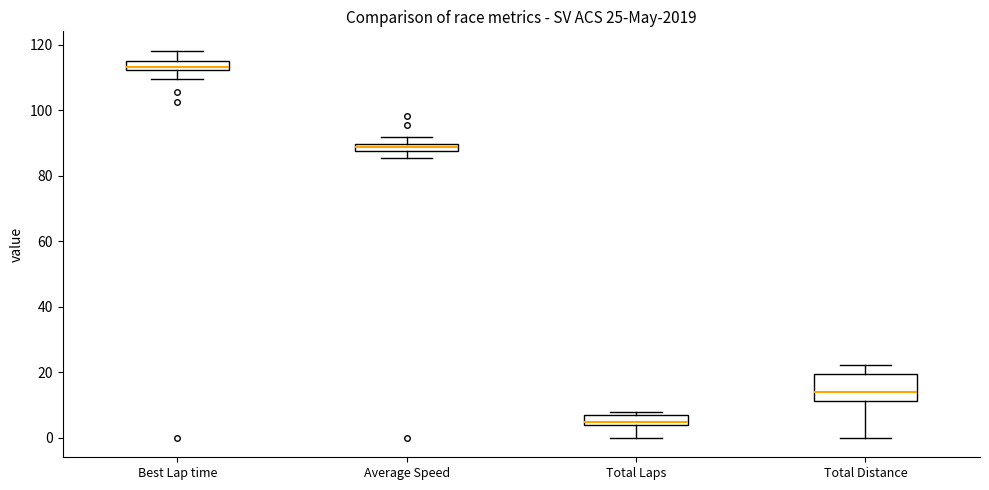

Comparing the boxes themselves (not the whiskers), which one is the tallest?

Total Distance